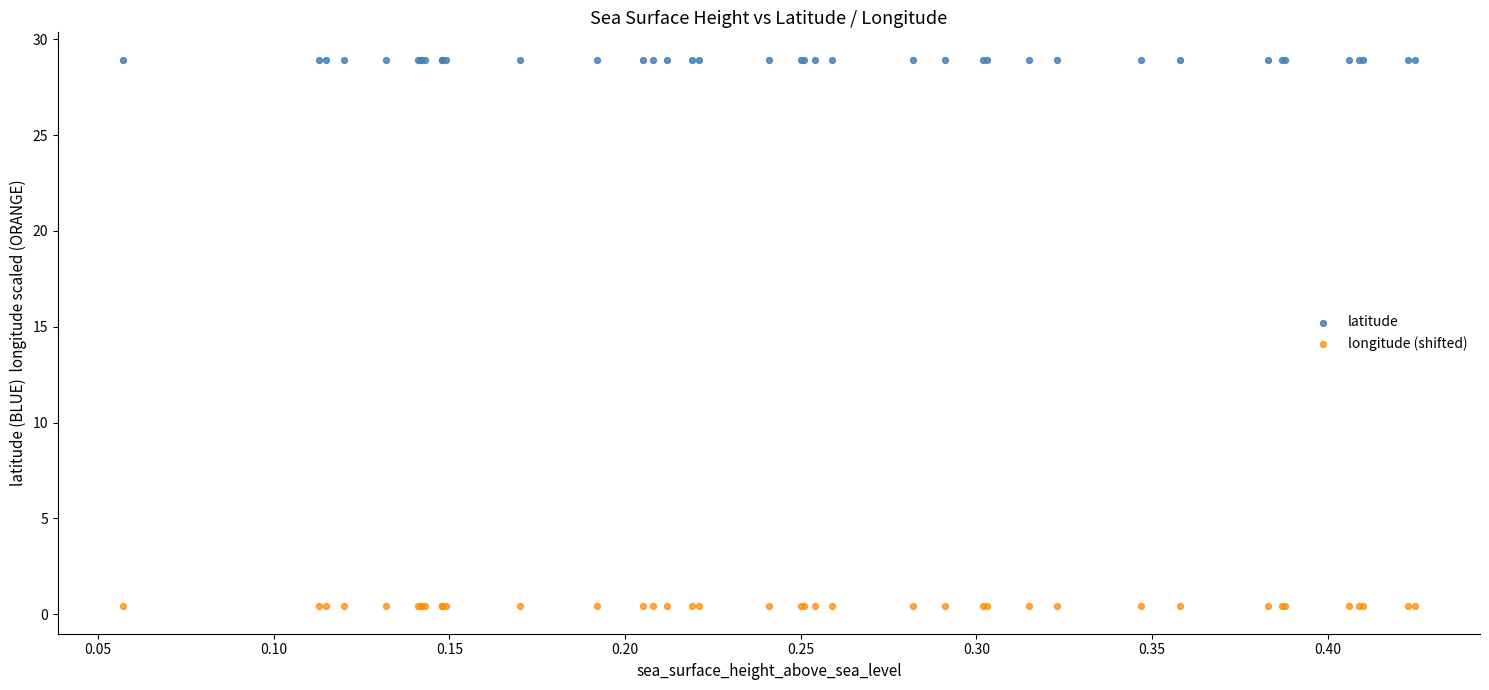

Which series contains the lowest Y value?

longitude (shifted)